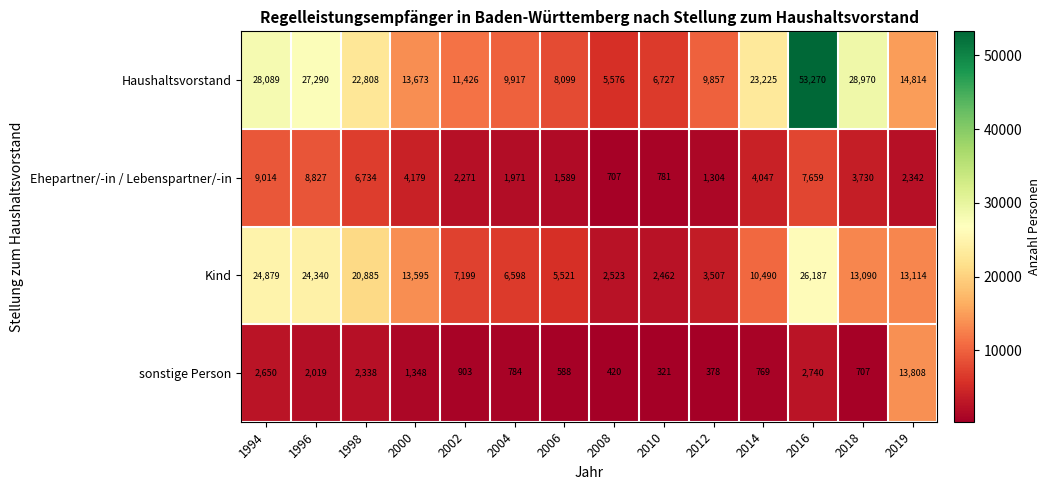

At how many categories does at least one series exceed 2175?

14